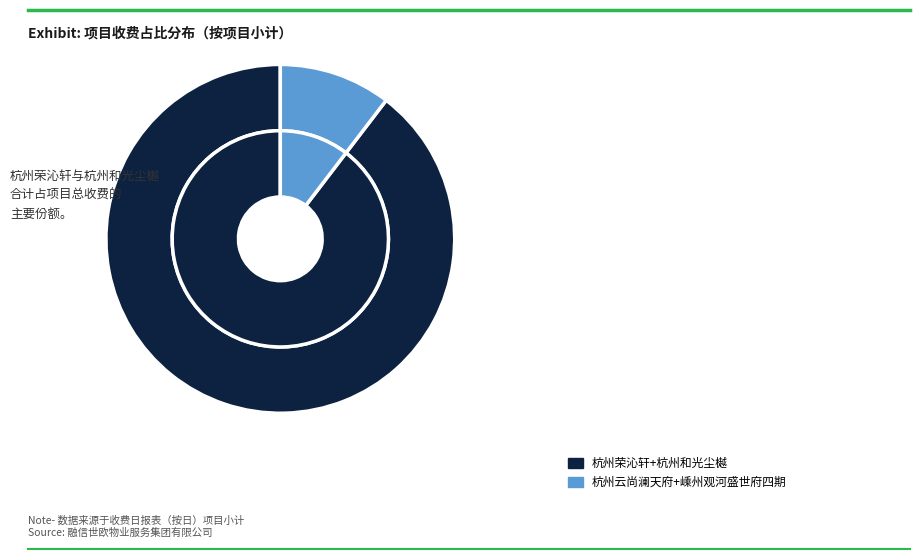

Combined, what portion of the pie is 杭州和光尘樾 and 嵊州观河盛世府四期?

42.7%